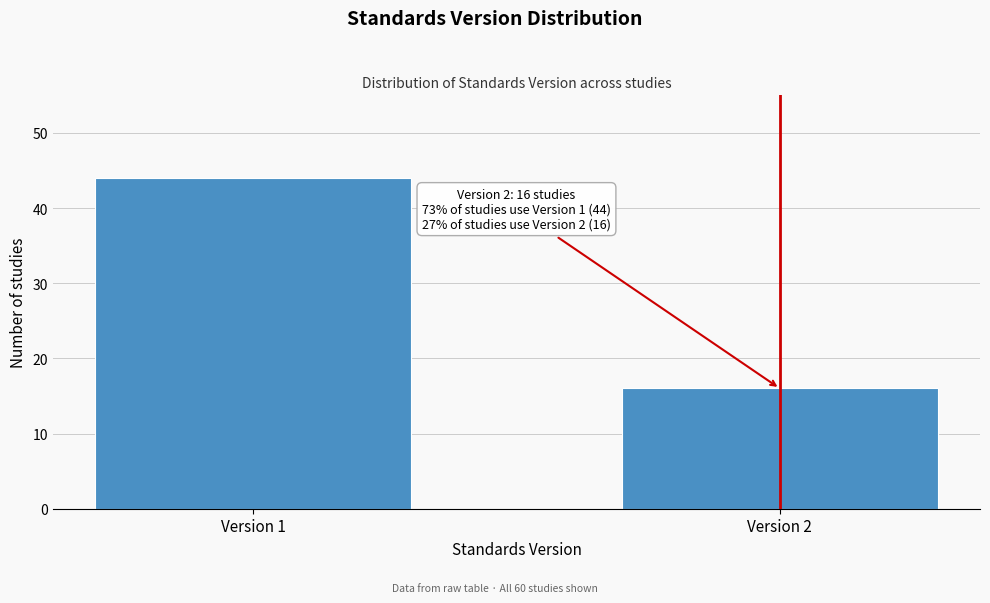

Reading left to right, what are all the values shown in this chart?

44	16